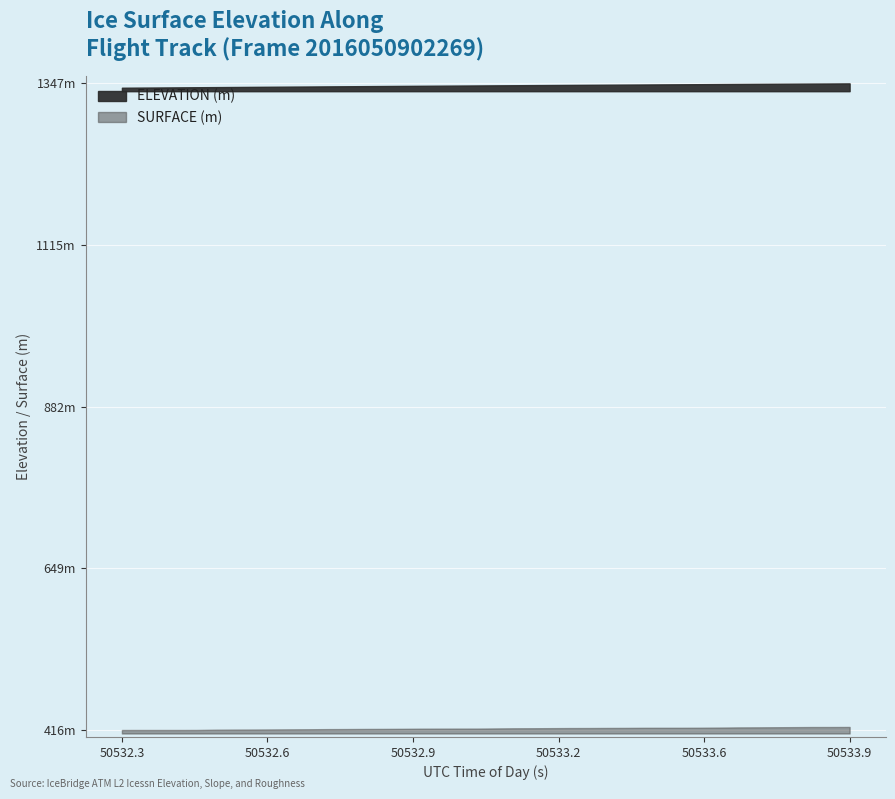

Does the chart display data point markers on the line(s)?

No